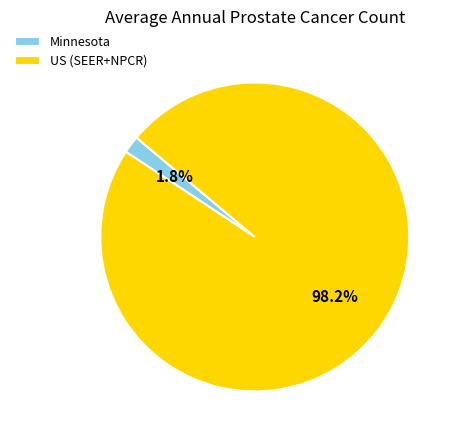

To the nearest percent, what is the combined percentage of US (SEER+NPCR) and Minnesota?

100%